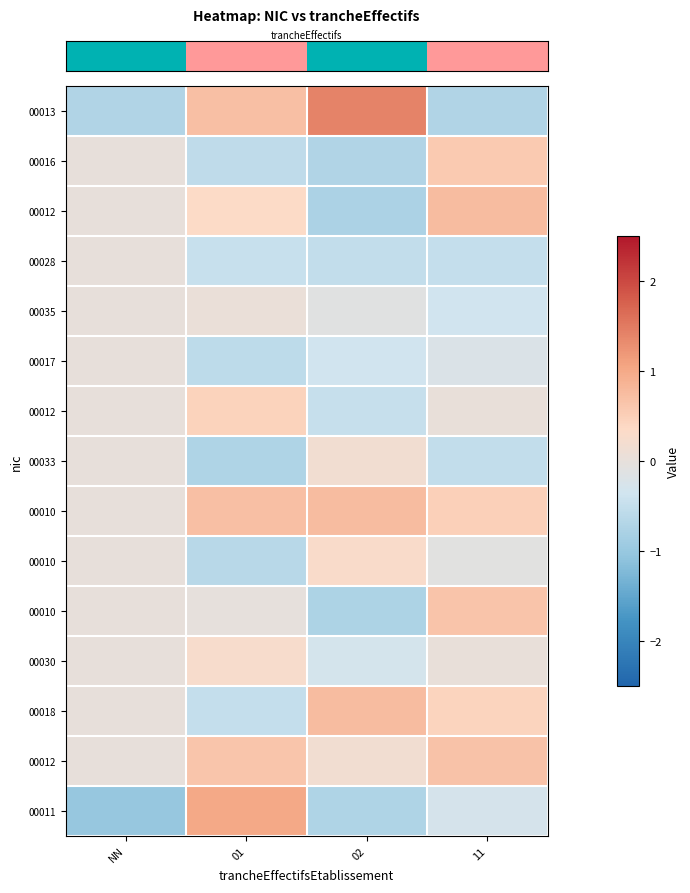

What is the difference between the highest and lowest values at 11?

1.5